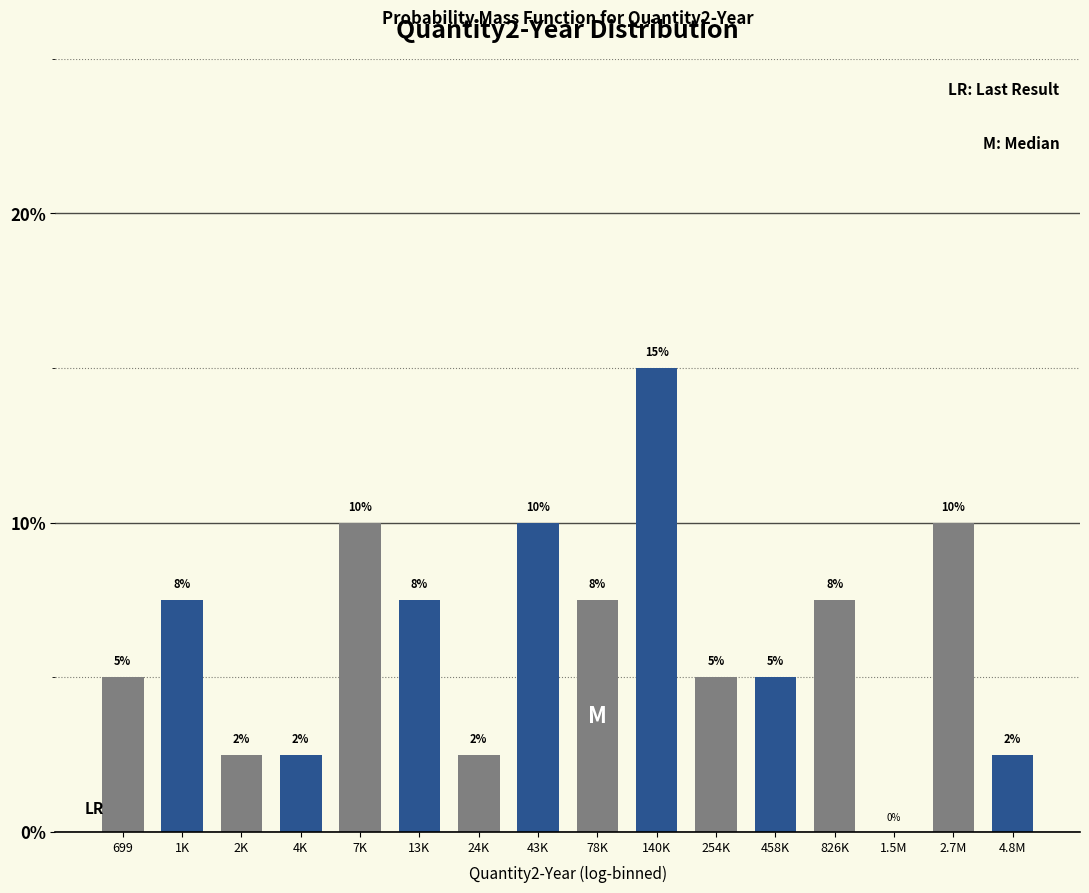

Which has a higher value, 254K or 826K?

826K